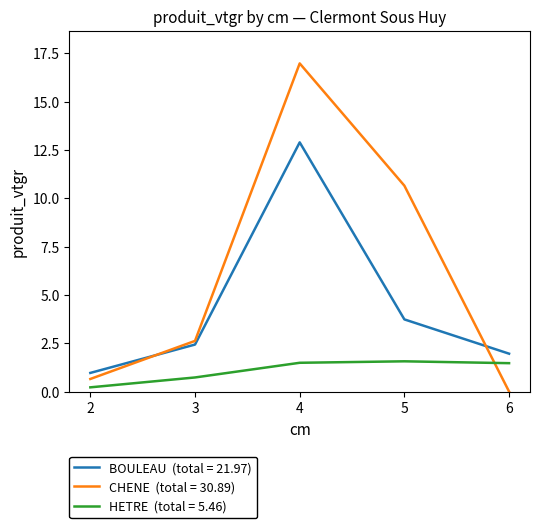

How many lines are shown in the chart?

3